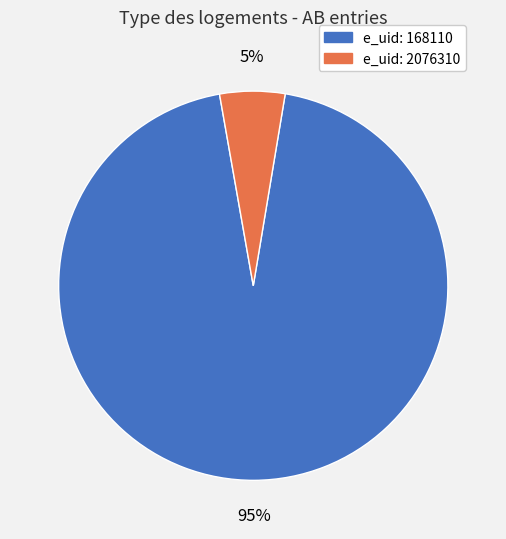

To the nearest percent, what is the average slice percentage?

50%